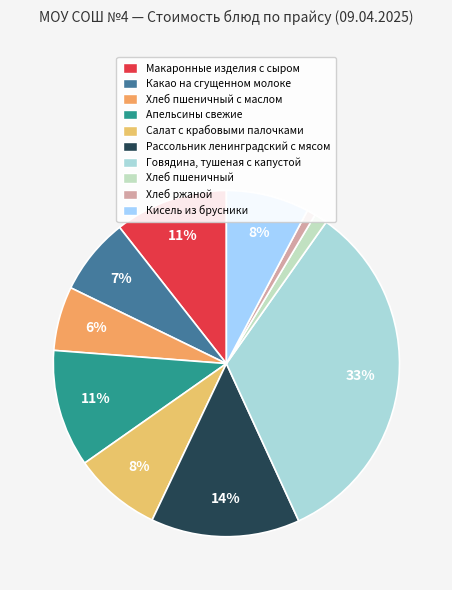

Which slice is the largest?

Говядина, тушеная с капустой